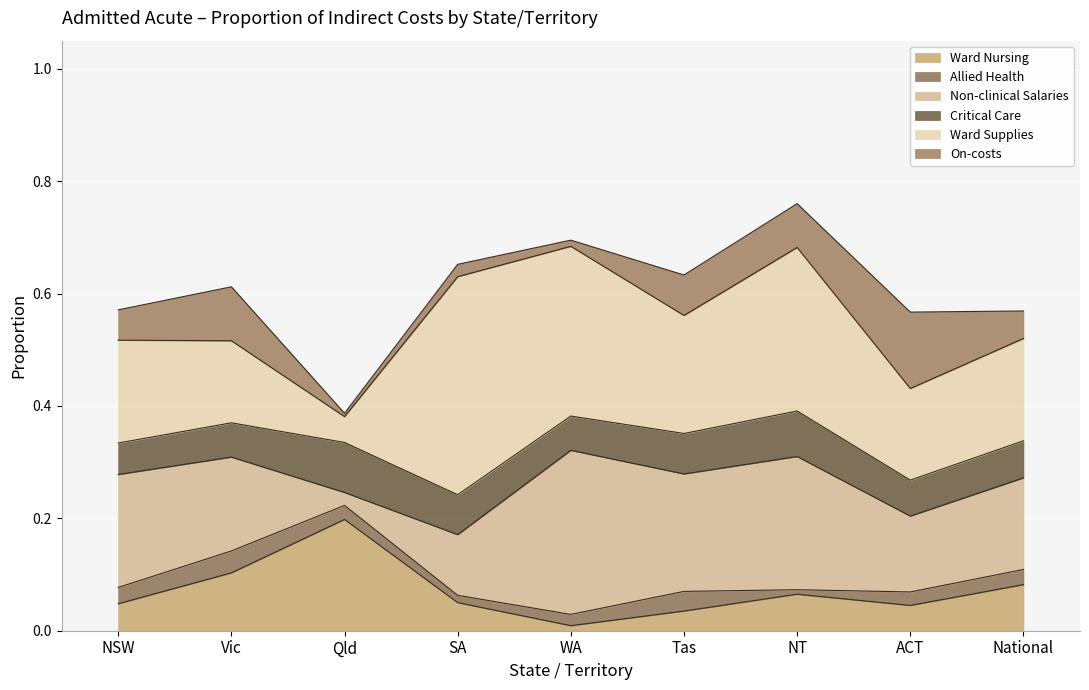

True or false: On-costs and Ward Nursing cross at least once.

True